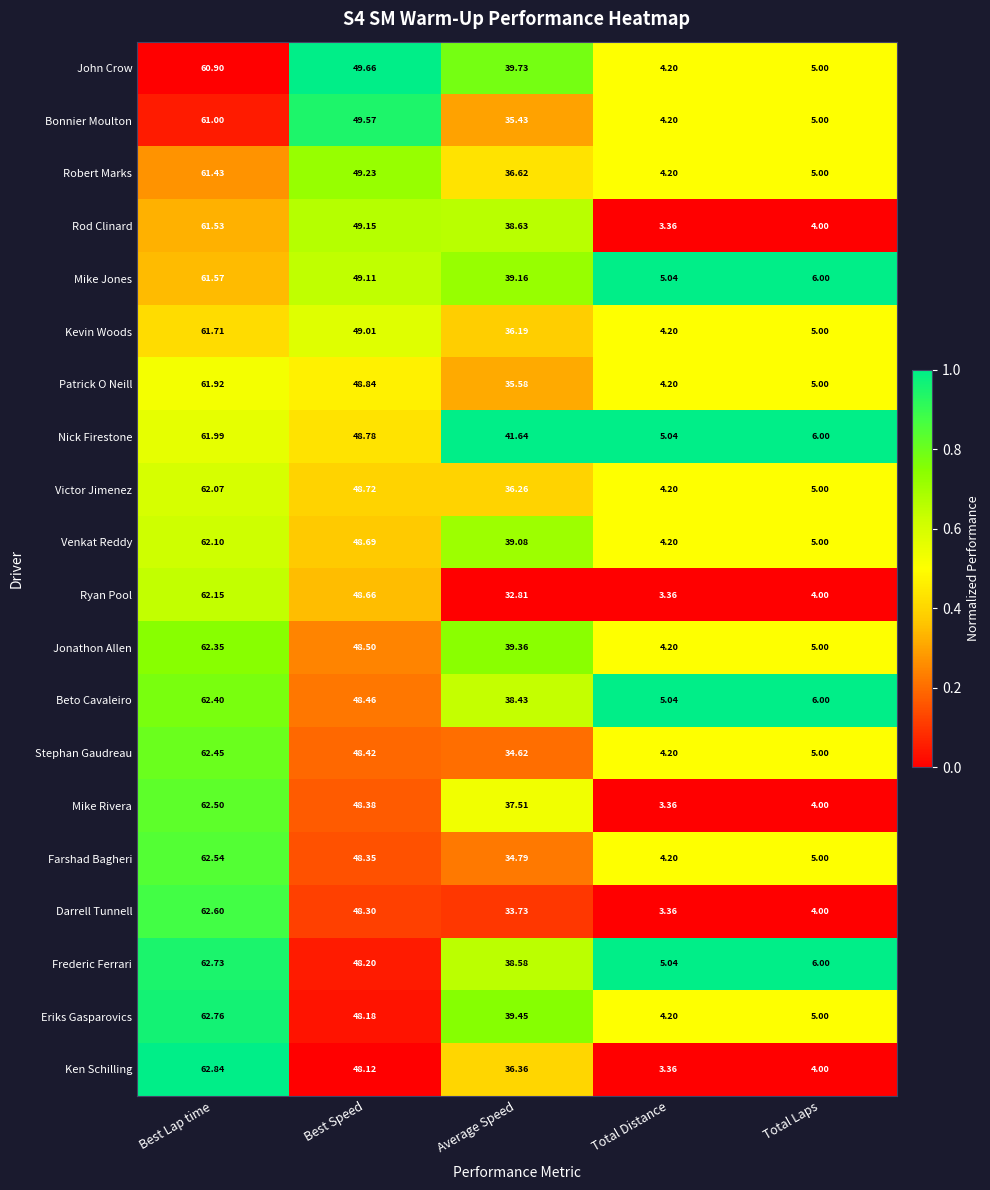

Rank the series by their maximum value, from lowest to highest.

John Crow, Bonnier Moulton, Robert Marks, Rod Clinard, Mike Jones, Kevin Woods, Patrick O Neill, Nick Firestone, Victor Jimenez, Venkat Reddy, Ryan Pool, Jonathon Allen, Beto Cavaleiro, Stephan Gaudreau, Mike Rivera, Farshad Bagheri, Darrell Tunnell, Frederic Ferrari, Eriks Gasparovics, Ken Schilling